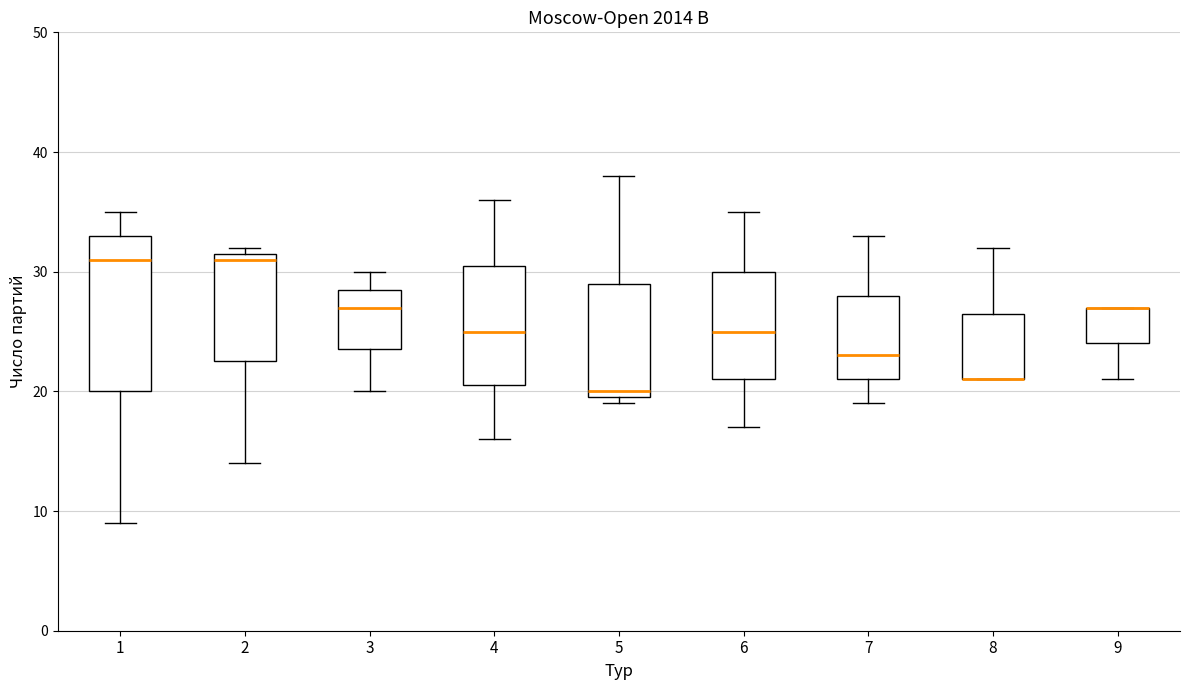

Reading left to right, read every box against the y-axis: the position of its median line, the range the box covers, and the ends of its whiskers. The values are not printed on the chart, so give them approximately, as read against the axis.

1: median 31, box 20 to 33, whiskers 9 to 35
2: median 31, box 23 to 32, whiskers 14 to 32 (just above the box's upper edge)
3: median 27, box 24 to 29, whiskers 20 to 30
4: median 25, box 21 to 31, whiskers 16 to 36
5: median 20 (just above the box's lower edge), box 20 to 29, whiskers 19 to 38
6: median 25, box 21 to 30, whiskers 17 to 35
7: median 23, box 21 to 28, whiskers 19 to 33
8: median 21 (drawn on the box's lower edge), box 21 to 27, whiskers 21 to 32
9: median 27 (drawn on the box's upper edge), box 24 to 27, whiskers 21 to 27